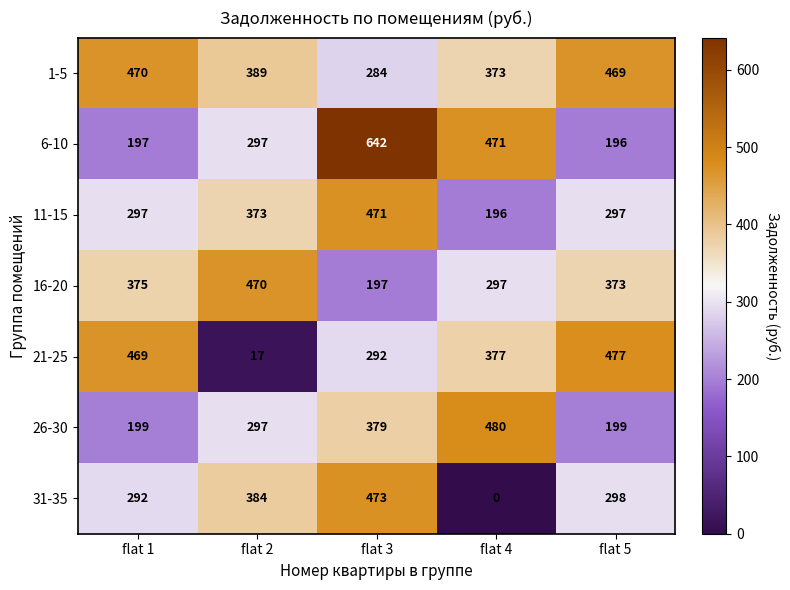

What is the sum of all 11-15 values?

1634